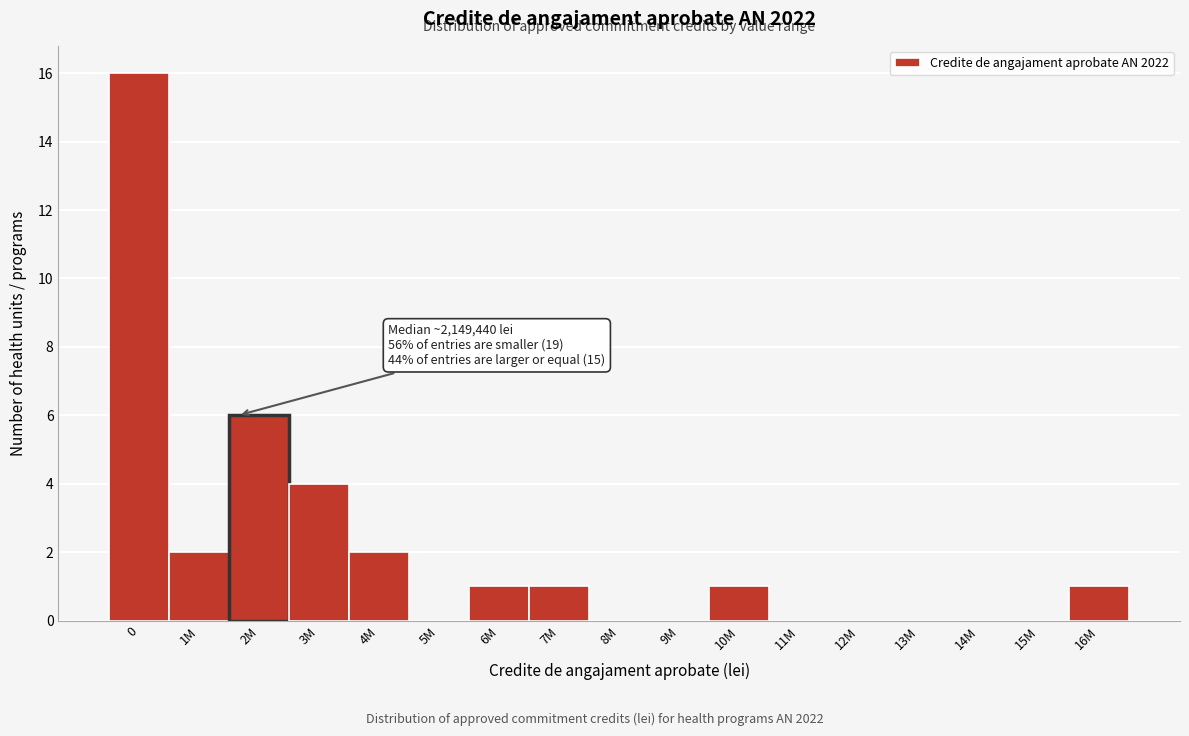

Reading right to left, what are all the values shown in this chart?

16M=1	15M=0	14M=0	13M=0	12M=0	11M=0	10M=1	9M=0	8M=0	7M=1	6M=1	5M=0	4M=2	3M=4	2M=6	1M=2	0=16